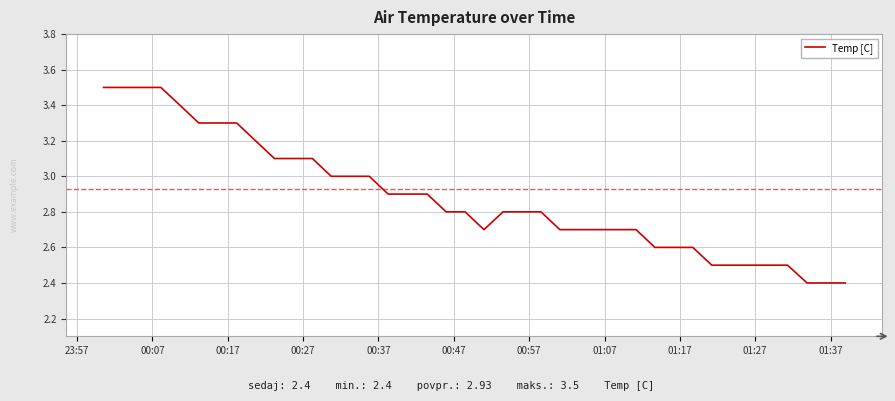

What is the greatest value displayed?

3.5